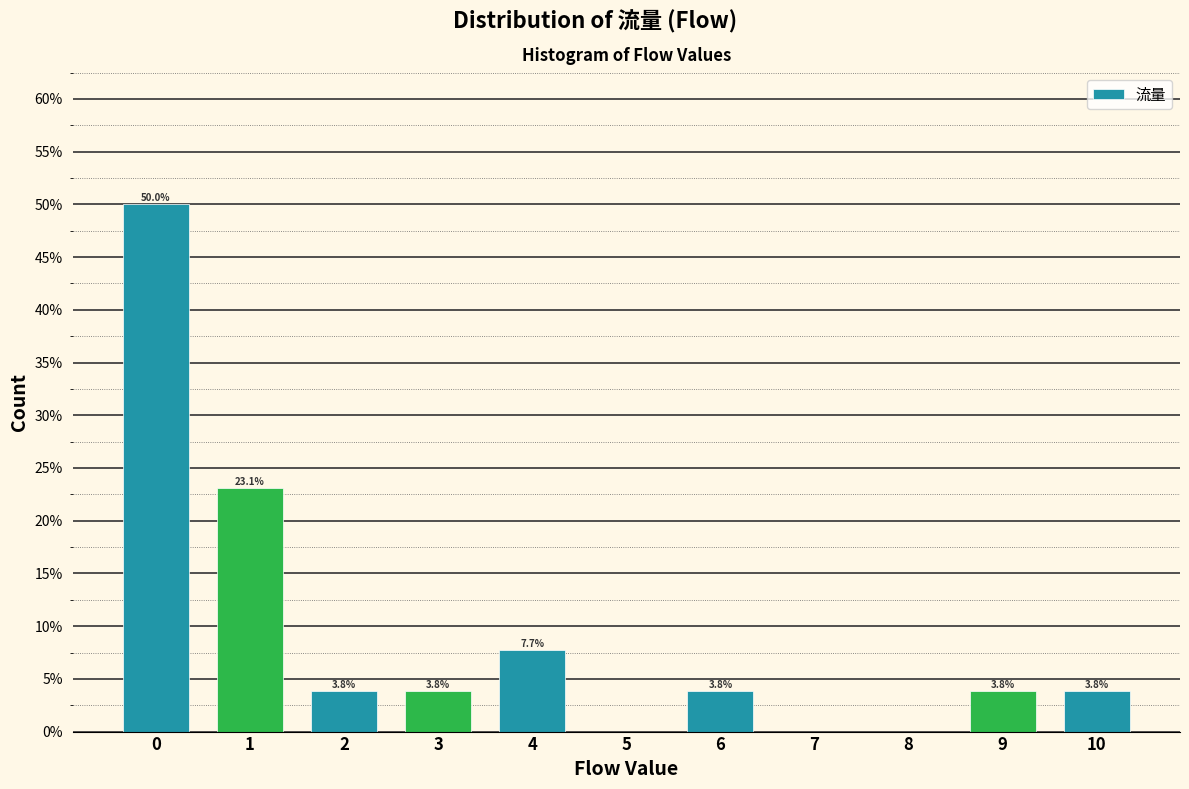

Reading right to left, list all the values displayed in this chart.

10=3.8	9=3.8	8=0.0	7=0.0	6=3.8	5=0.0	4=7.7	3=3.8	2=3.8	1=23.1	0=50.0